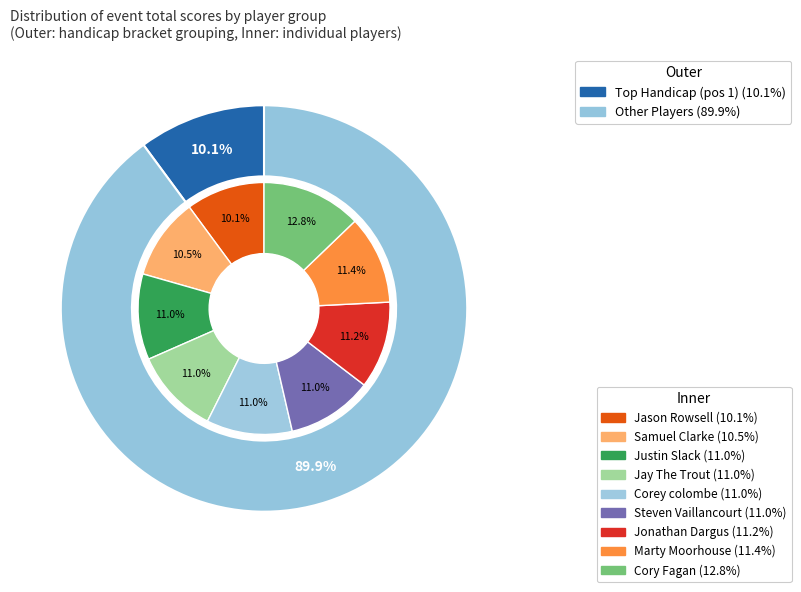

True or false: Jason Rowsell accounts for 10% of the total.

True